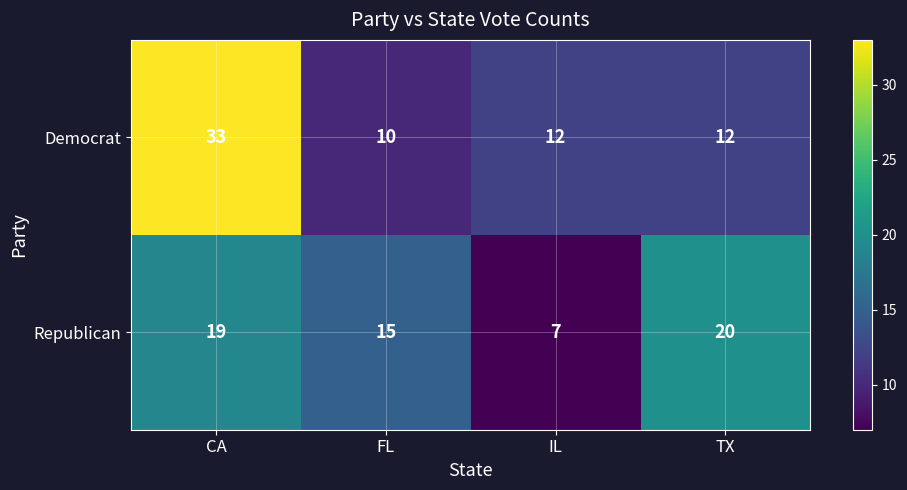

True or false: Republican has a value of 26 at FL.

False